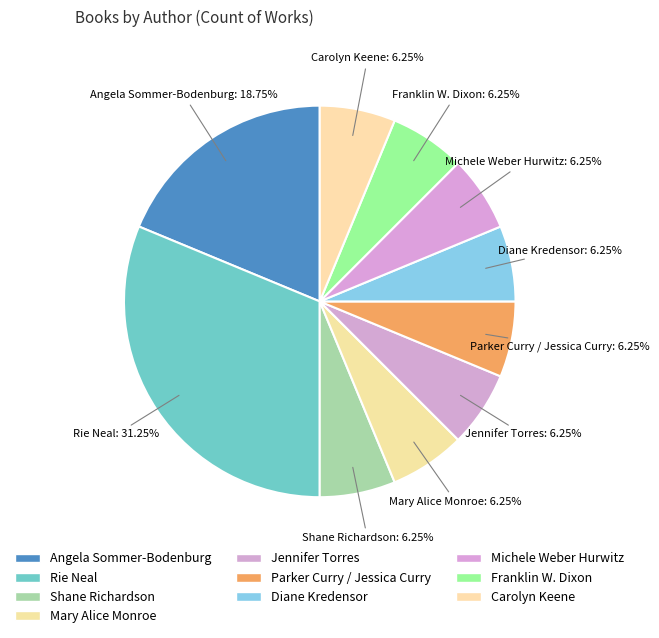

Does any single category account for the majority?

No